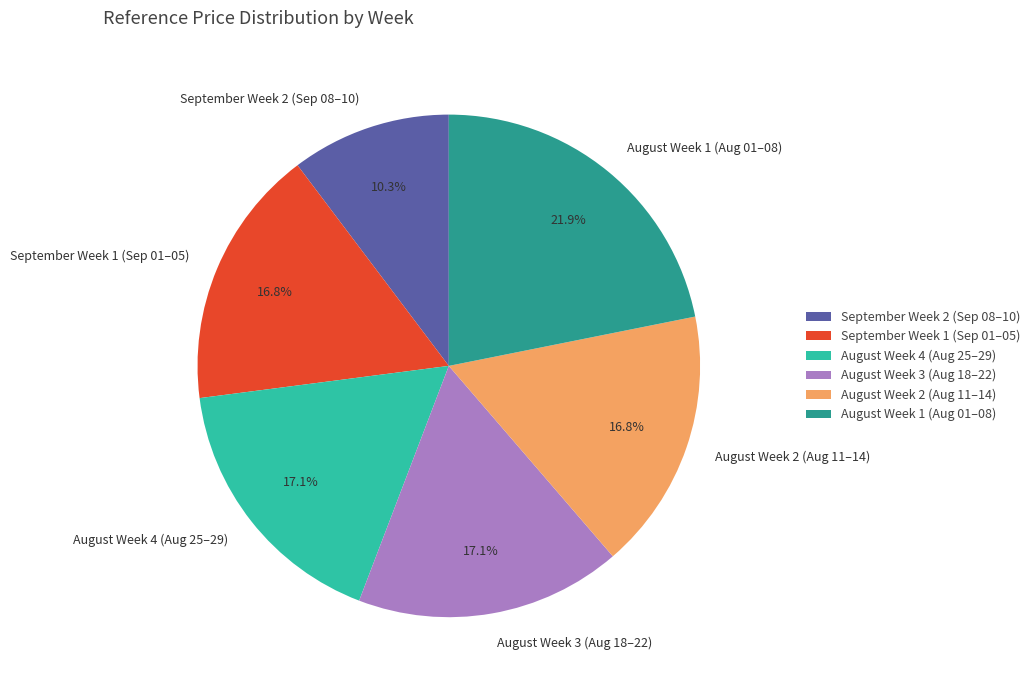

Which slice is the largest?

August Week 1 (Aug 01–08)